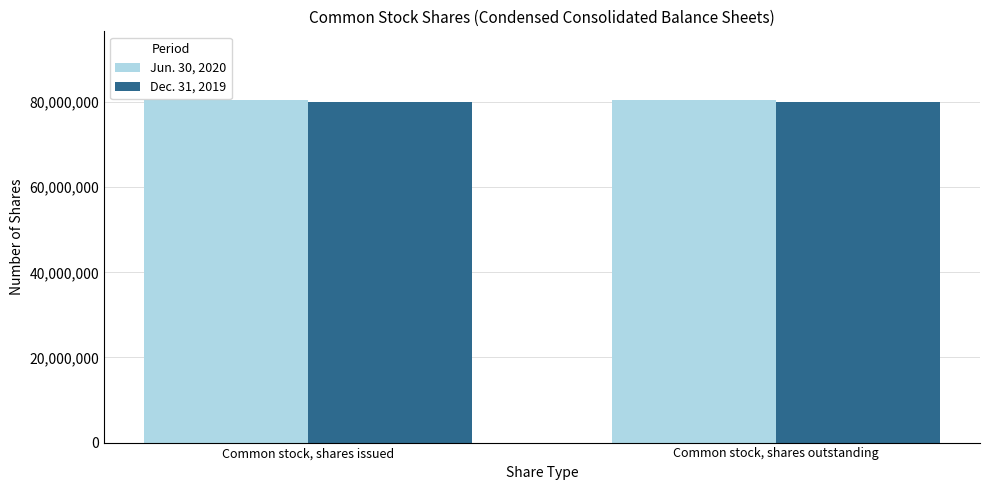

Rank the series by their average value, from highest to lowest.

Jun. 30, 2020, Dec. 31, 2019